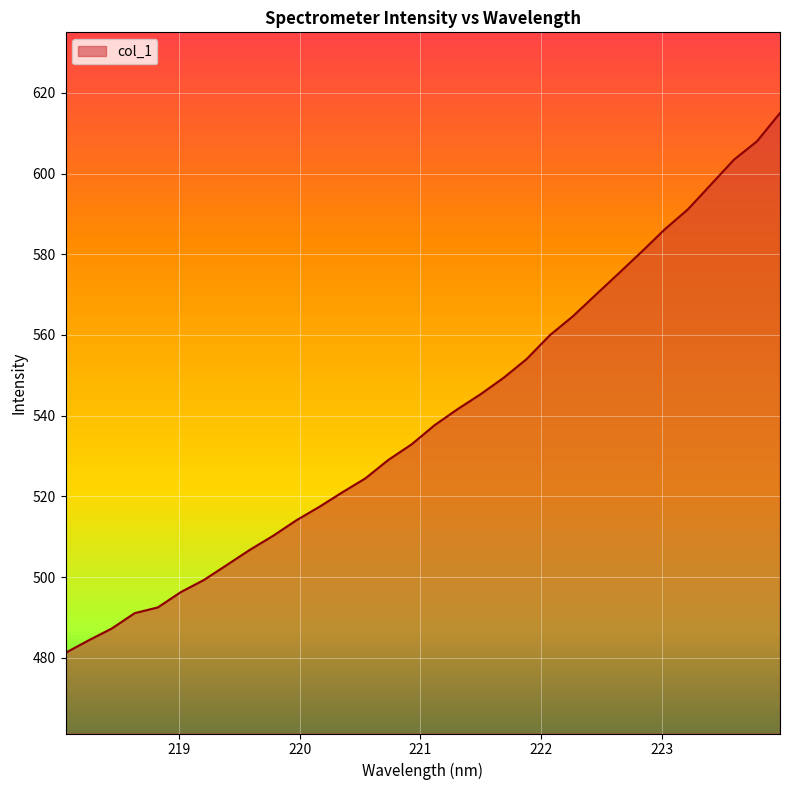

What is the greatest value displayed?

615.0